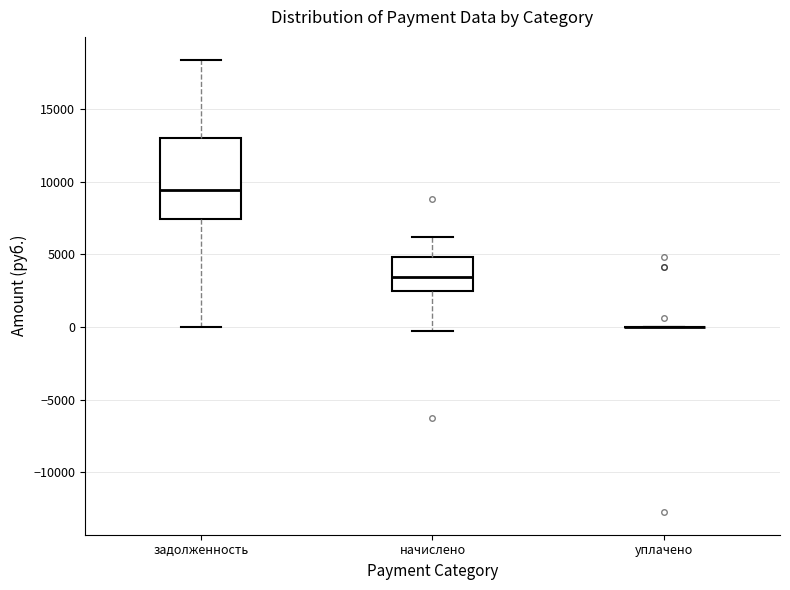

Which box is the tallest, from its lower edge to its upper edge?

задолженность